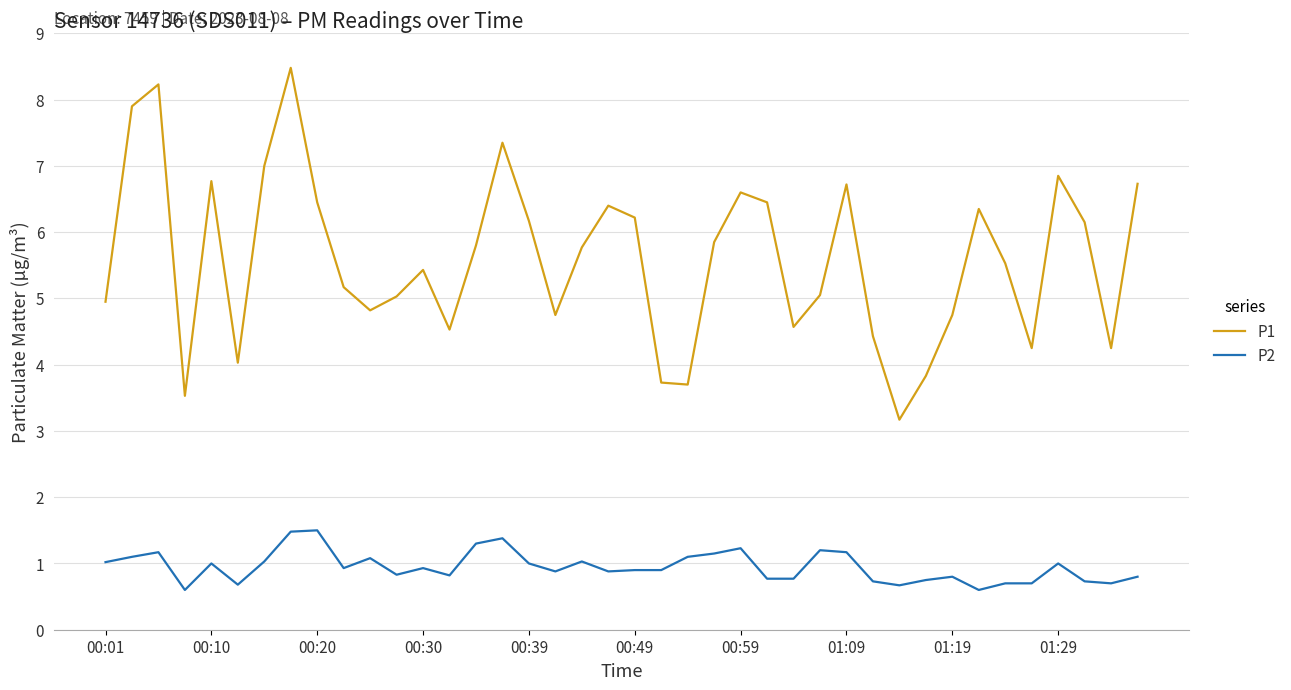

What is the lowest value of the P1 series?

3.2